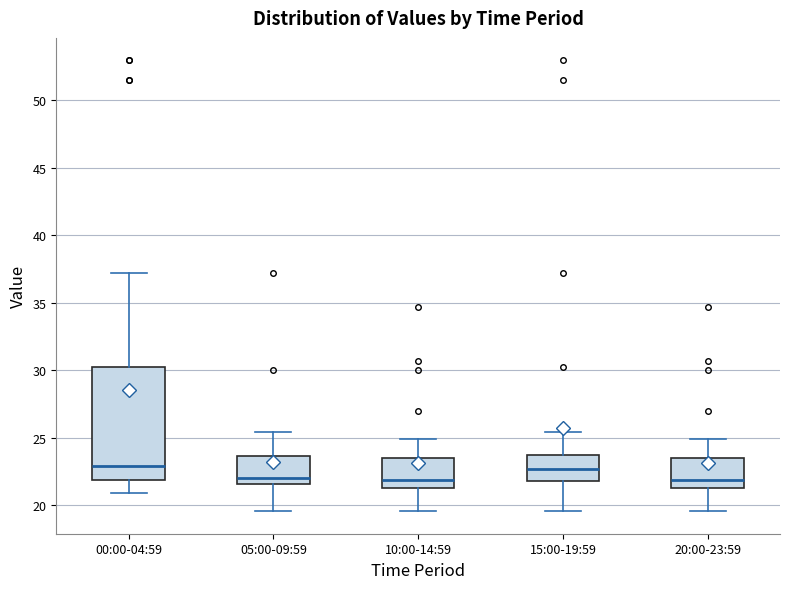

Where does the median line of the box for 20:00-23:59 sit on the y-axis? The values are not printed on the chart, so give them approximately, as read against the axis.

22.0